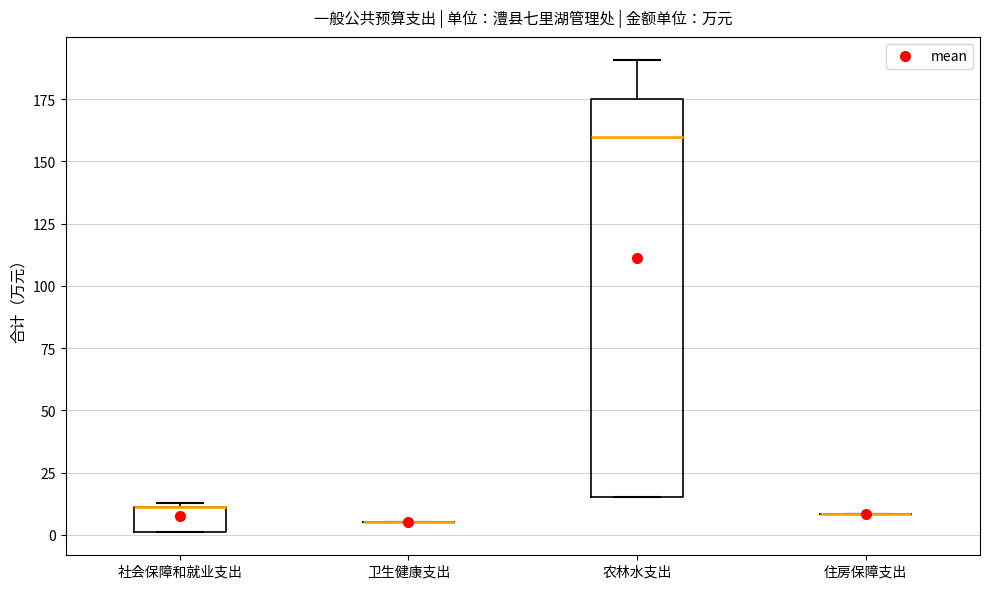

Which box is the tallest, from its lower edge to its upper edge?

农林水支出